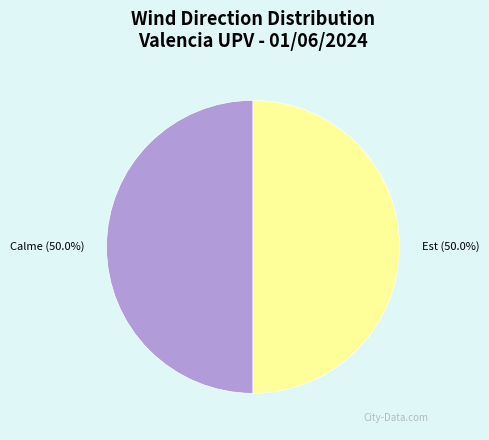

What is the ratio of the value at Est (50.0%) to the value at Calme (50.0%)?

1.0